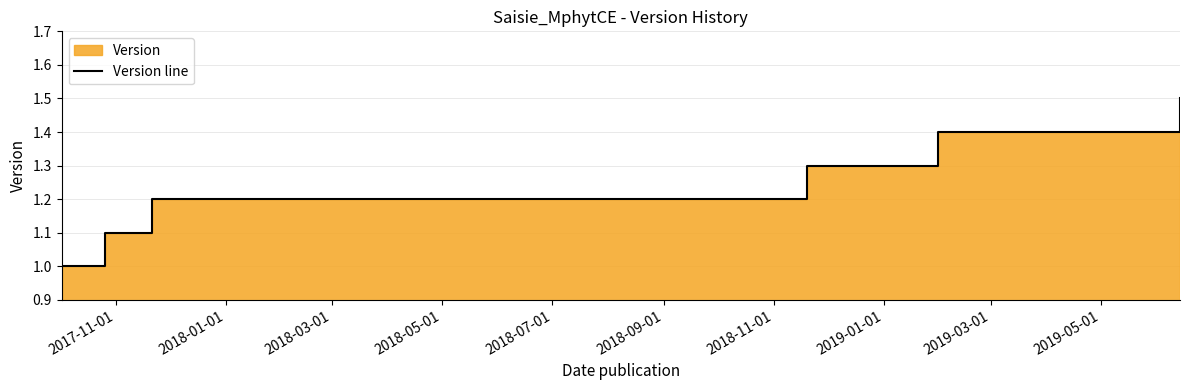

Does the chart display data point markers on the line(s)?

No